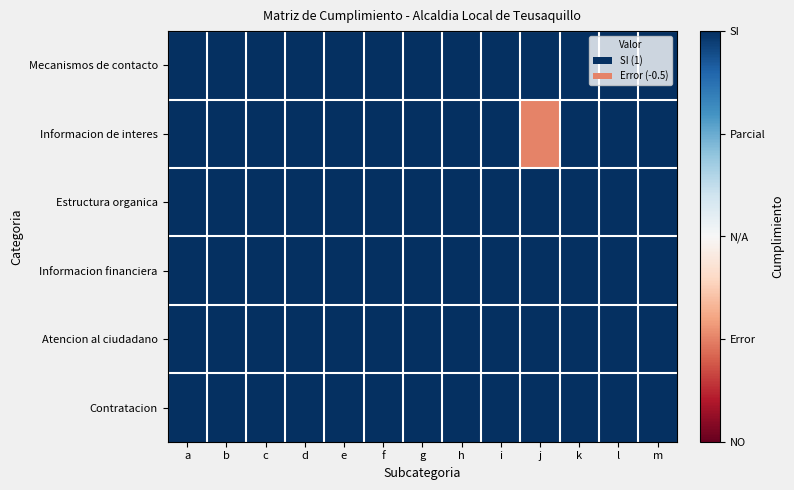

Which series has the largest range (max minus min)?

Informacion de interes